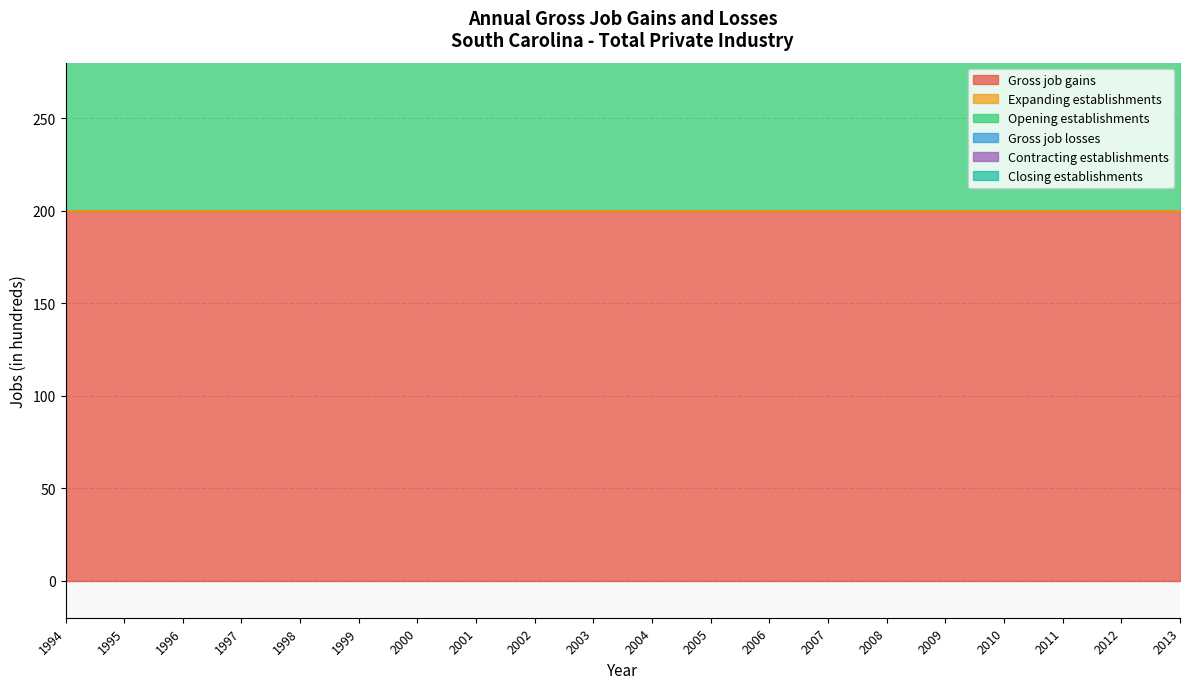

Reading right to left, what are all the values shown in this chart?

Gross job gains: 200	200	200	200	200	200	200	200	200	200	200	200	200	200	200	200	200	200	200	200
Expanding establishments: 0	0	0	0	0	0	0	0	0	0	0	0	0	0	0	0	0	0	0	0
Opening establishments: 200	200	200	200	200	200	200	200	200	200	200	200	200	200	200	200	200	200	200	200
Gross job losses: 0	0	0	0	0	0	0	0	0	0	0	0	0	0	0	0	0	0	0	0
Contracting establishments: 0	0	0	0	0	0	0	0	0	0	0	0	0	0	0	0	0	0	0	0
Closing establishments: 0	0	0	0	0	0	0	0	0	0	0	0	0	0	0	0	0	0	0	0